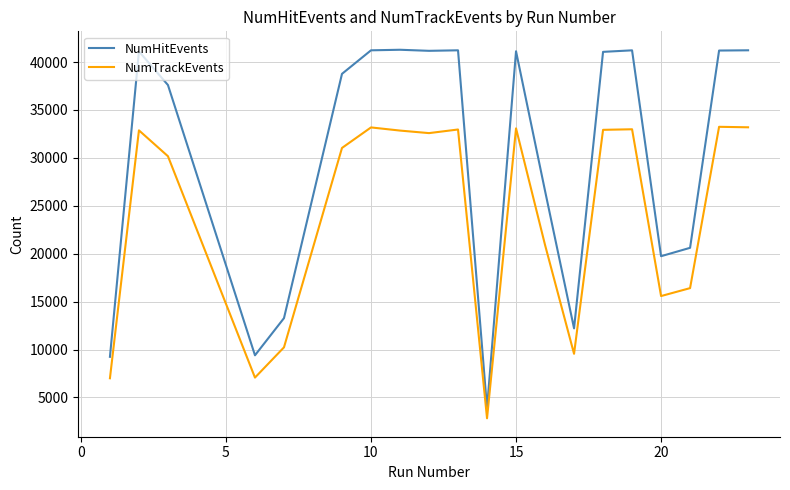

Which series has the largest range (max minus min)?

NumHitEvents